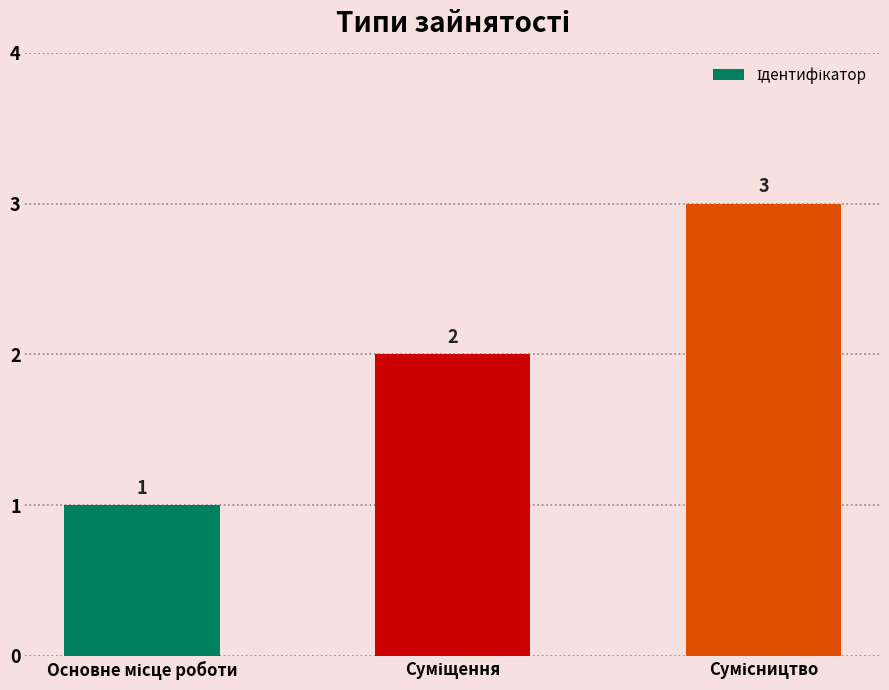

How many values are between 1 and 3?

3